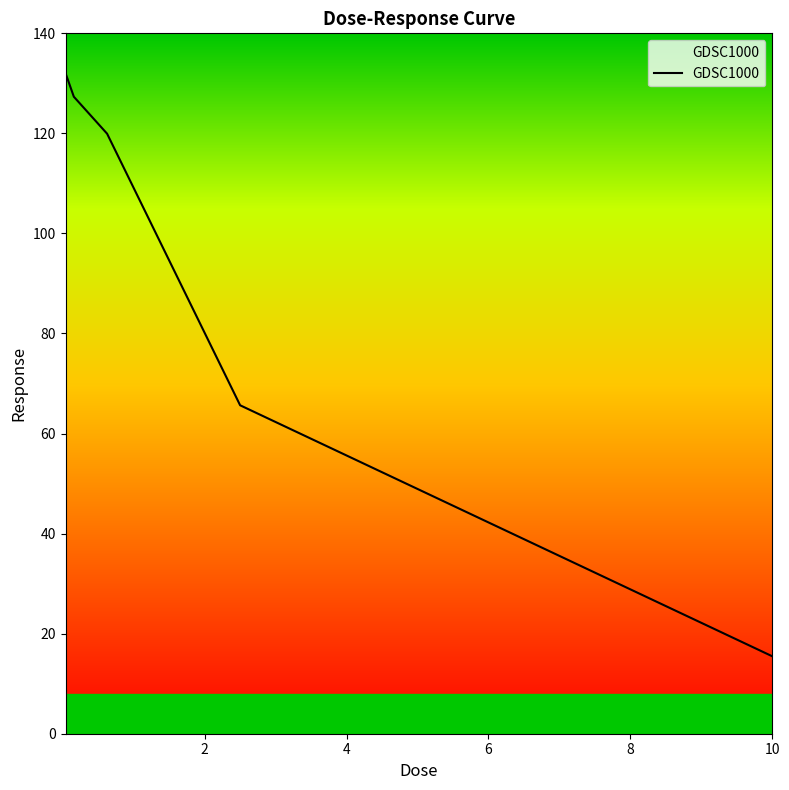

What is the difference between the maximum and minimum values?

116.6